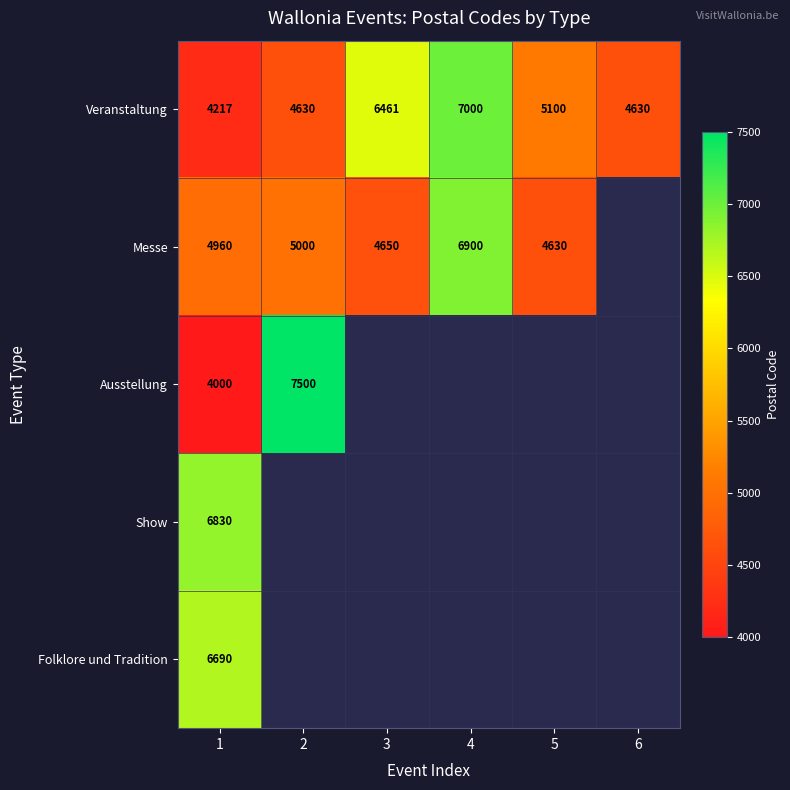

How many Veranstaltung values are between 4630 and 6461?

4